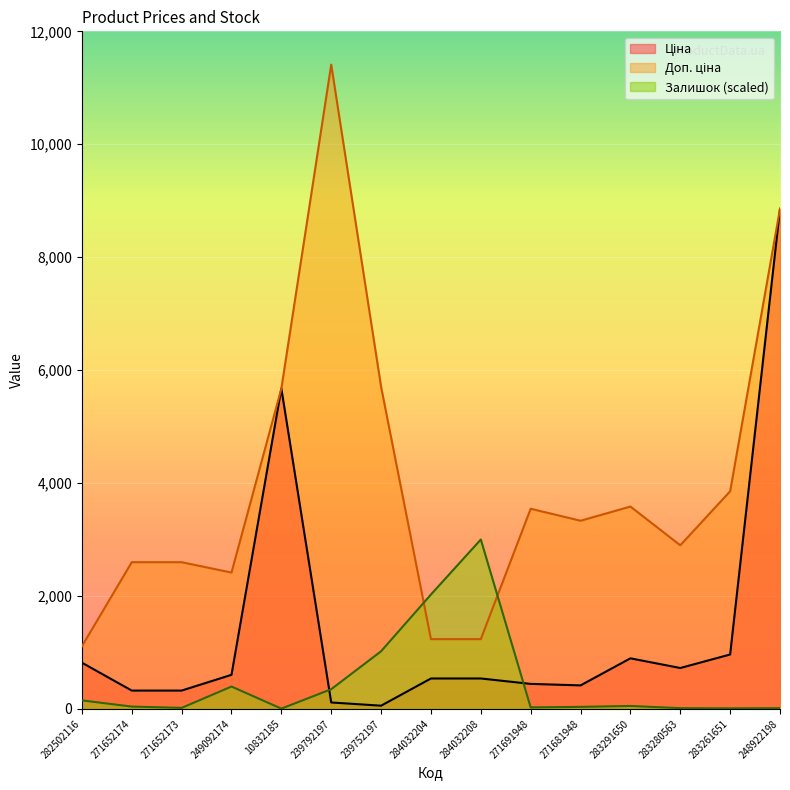

Reading right to left, extract all data points from this chart.

Ціна: 8856.7	963.5	724.5	895.9	416.6	443.1	539.0	539.0	57.0	114.1	5673.8	603.7	324.8	324.8	818.5
Доп. ціна: 8856.7	3854.0	2897.8	3583.6	3332.5	3545.0	1235.4	1235.4	5705.0	11410.0	5673.8	2414.8	2598.3	2598.3	1109.2
Залишок: 13.3	10.9	13.3	52.0	36.2	26.6	3000.0	2026.2	1020.9	349.2	4.8	396.3	18.1	41.1	151.0